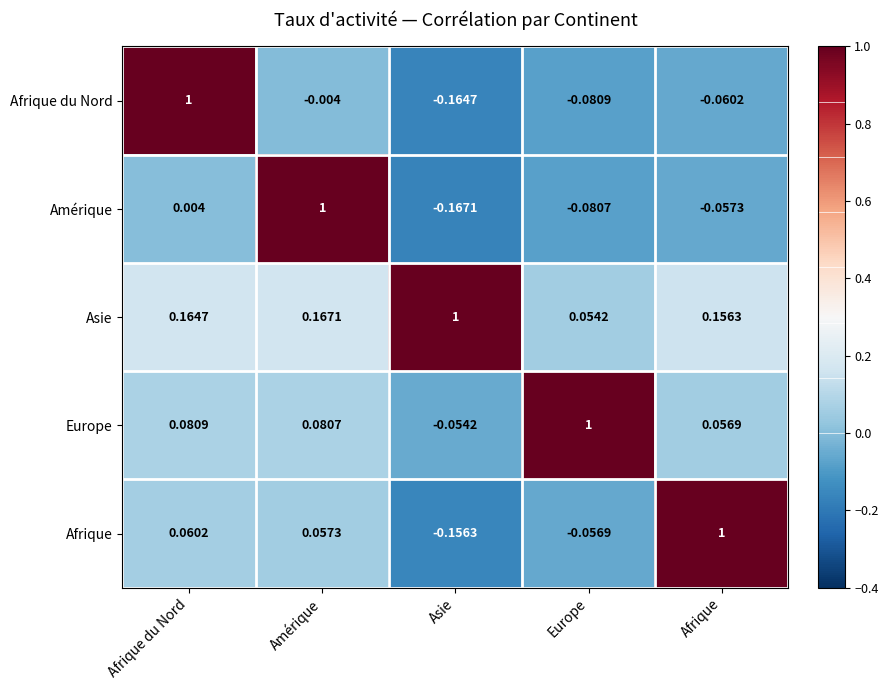

Which series has the largest total across all categories?

Asie